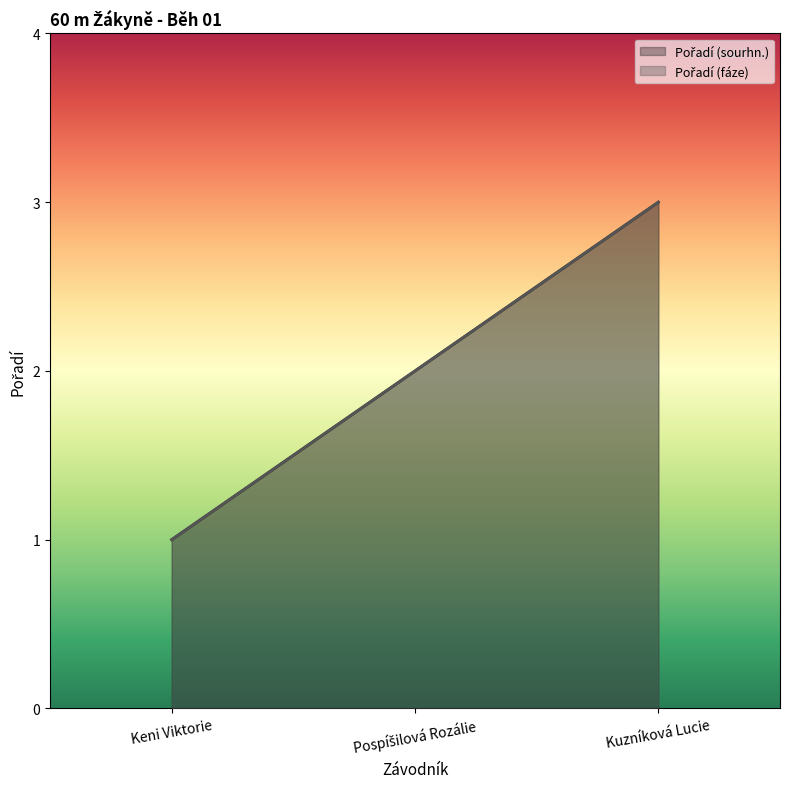

What position from the right is Keni Viktorie?

3